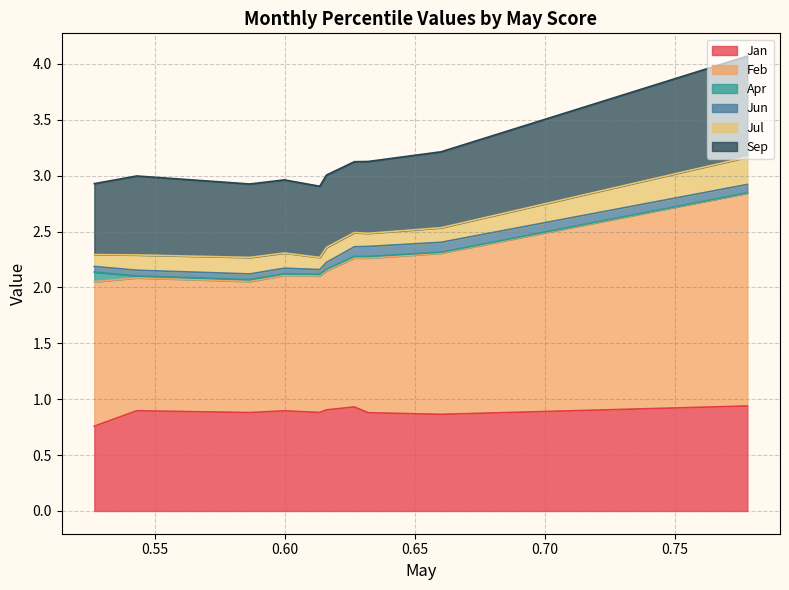

How many categories are shown in the chart?

10